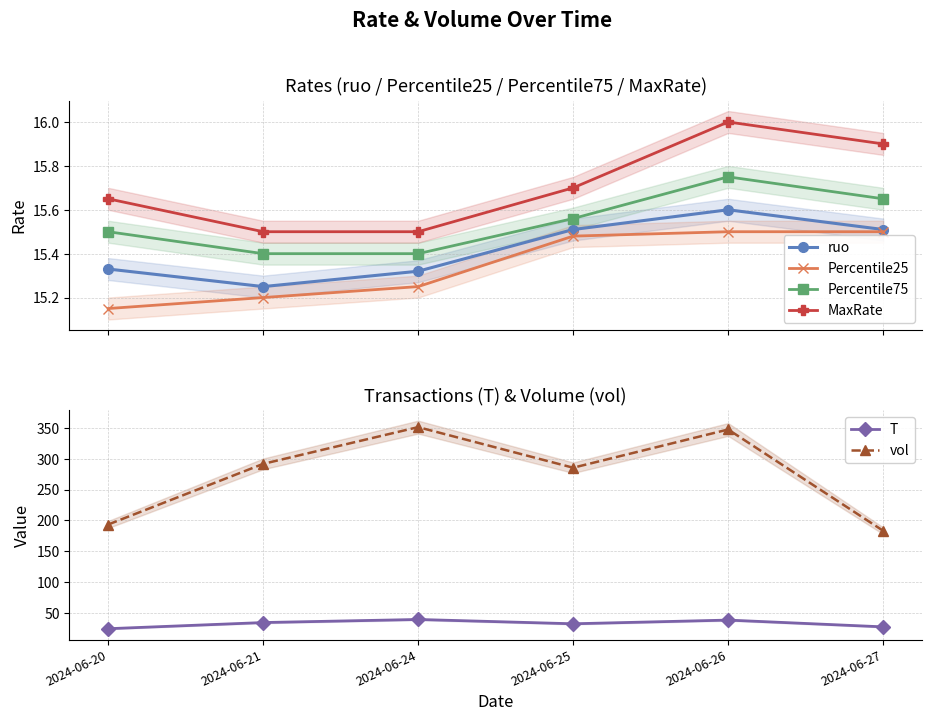

What is the maximum value for Percentile25?

15.5